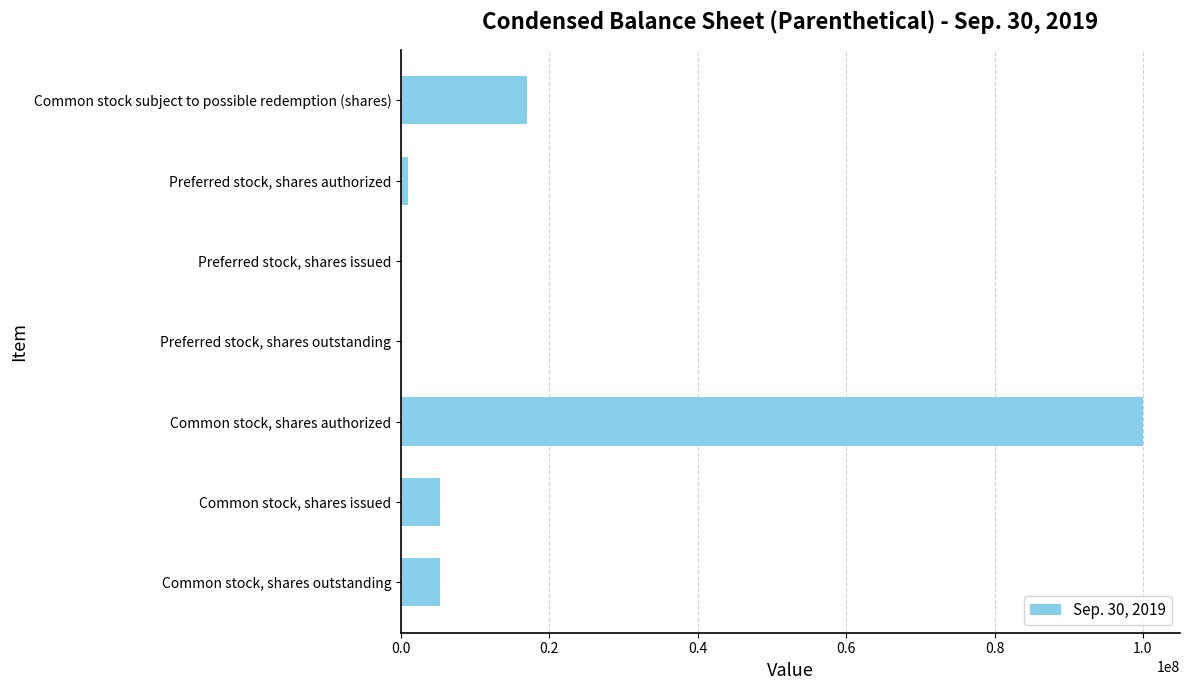

What is the change in value from Common stock, shares authorized to Common stock, shares outstanding?

-94784837